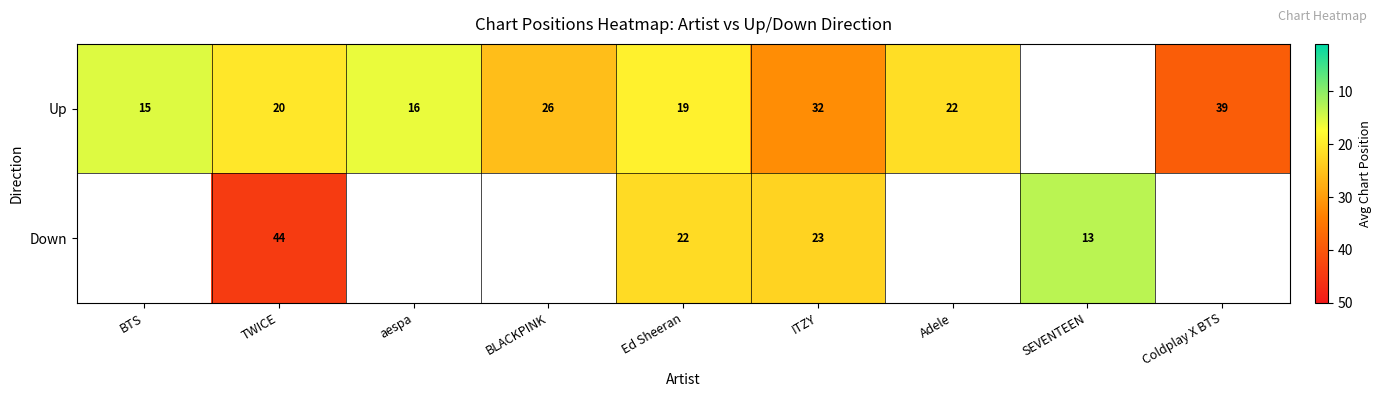

At how many categories does at least one series exceed 23?

4